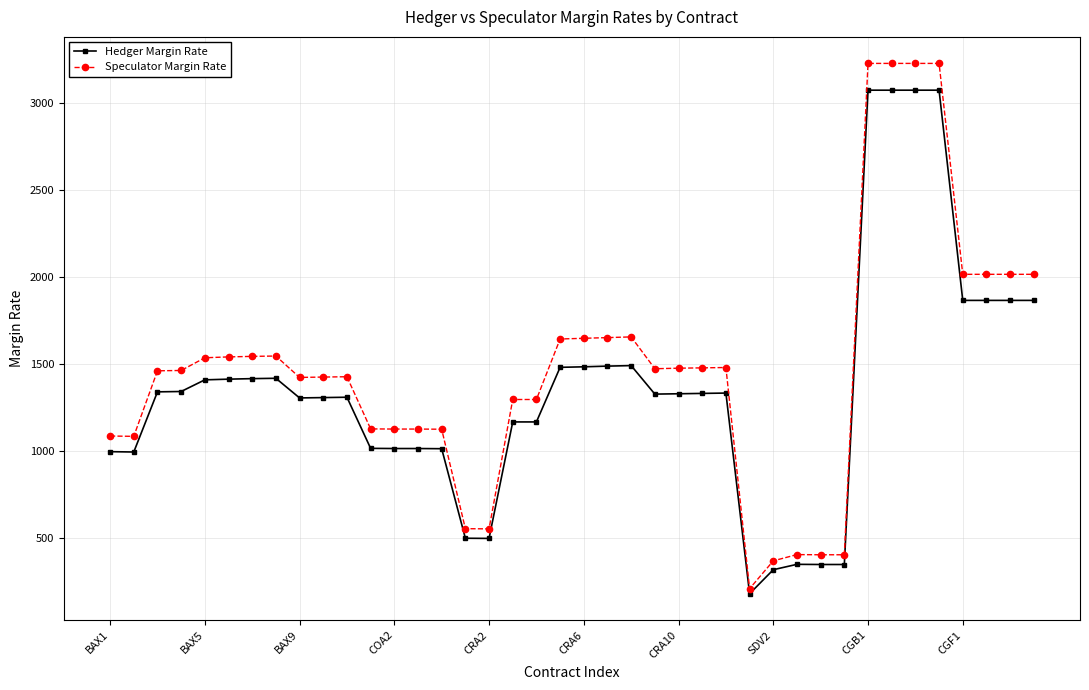

What is the highest value of the Hedger Margin Rate series?

3075